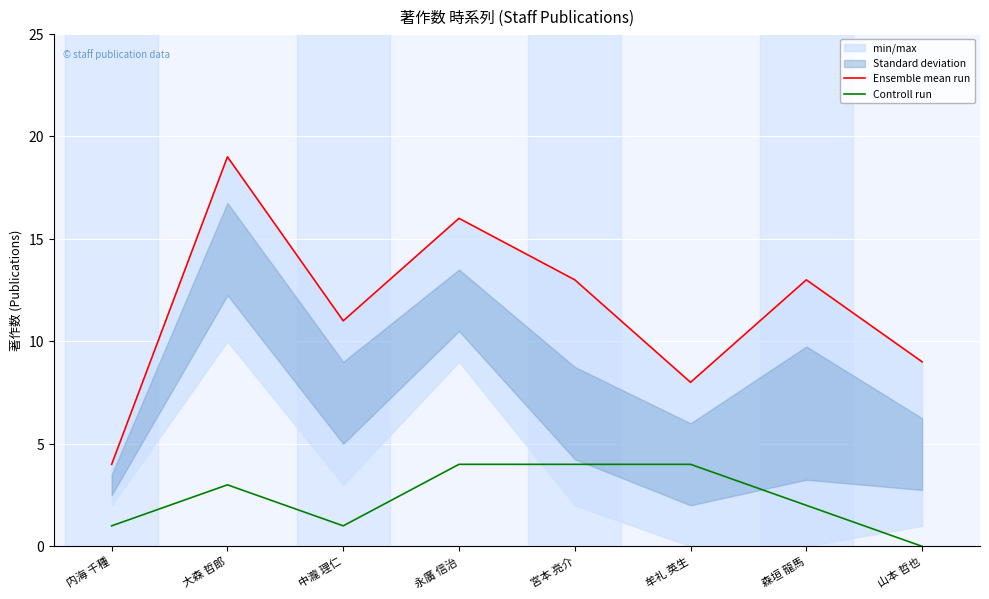

List the series in order of their peak value, lowest first.

Controll run, Ensemble mean run